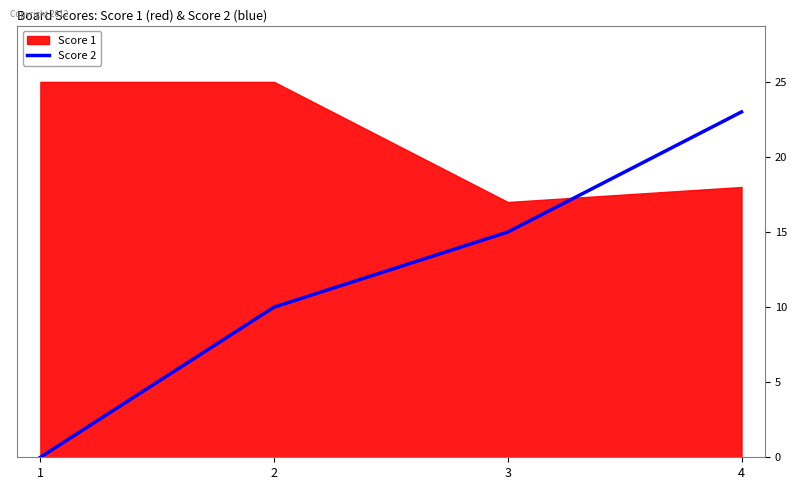

True or false: Score 2 has a value of 15 at 3.

True